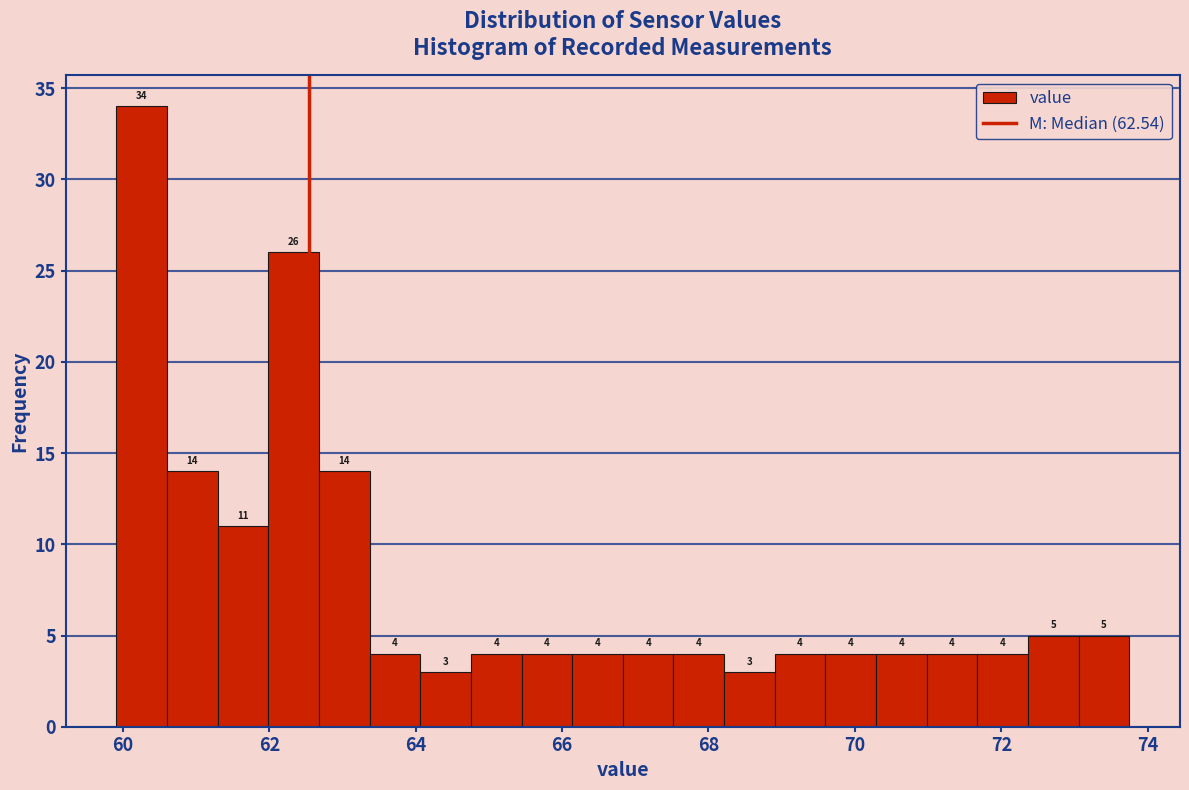

Read against the x-axis, roughly where is the centre of the tallest bar?

60.2